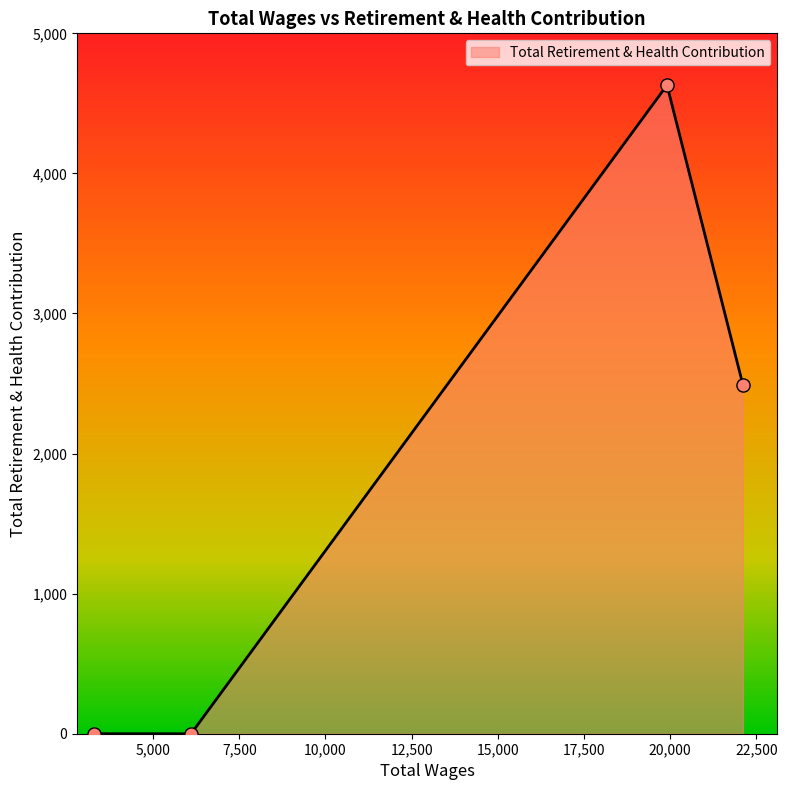

True or false: there are more than 2 points higher than both neighbors.

False